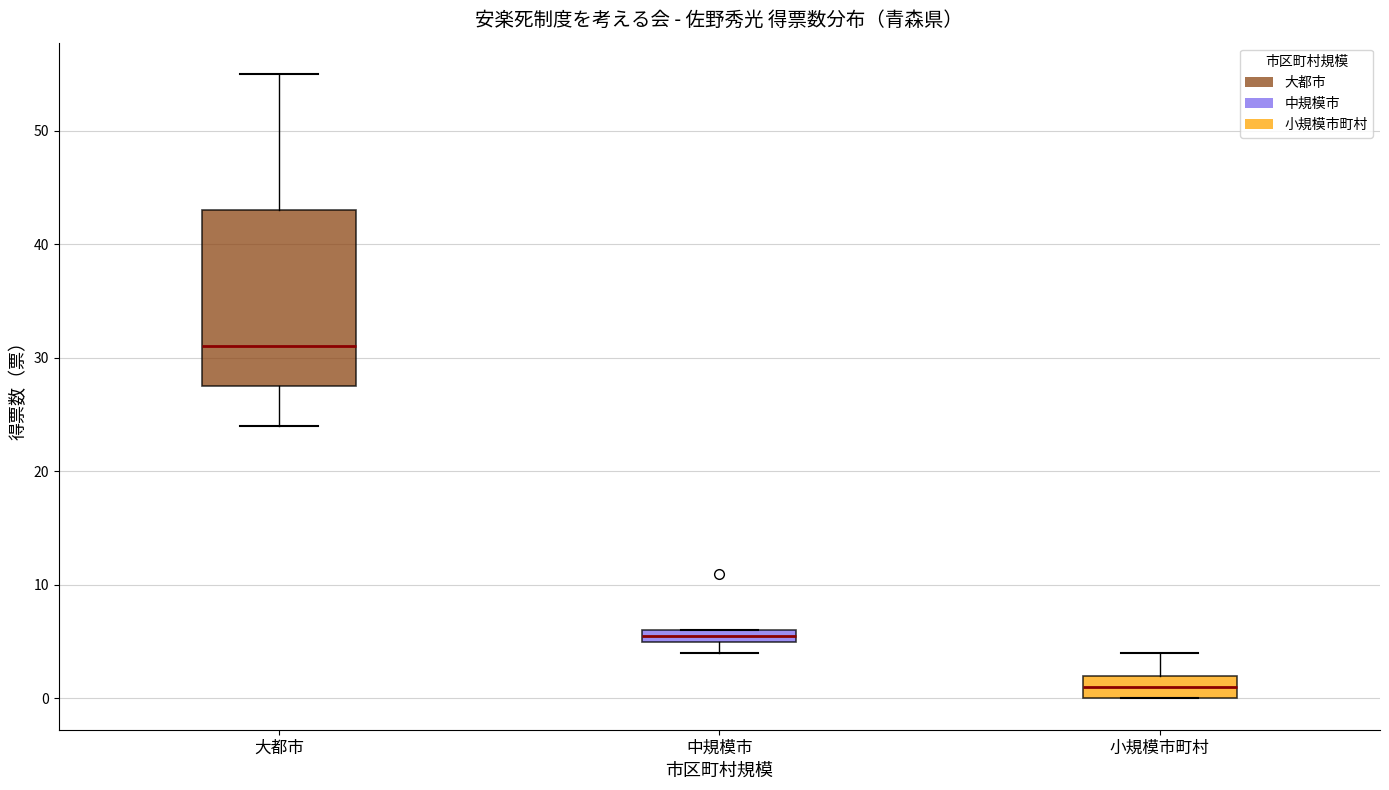

Which box's median line is the lowest?

小規模市町村